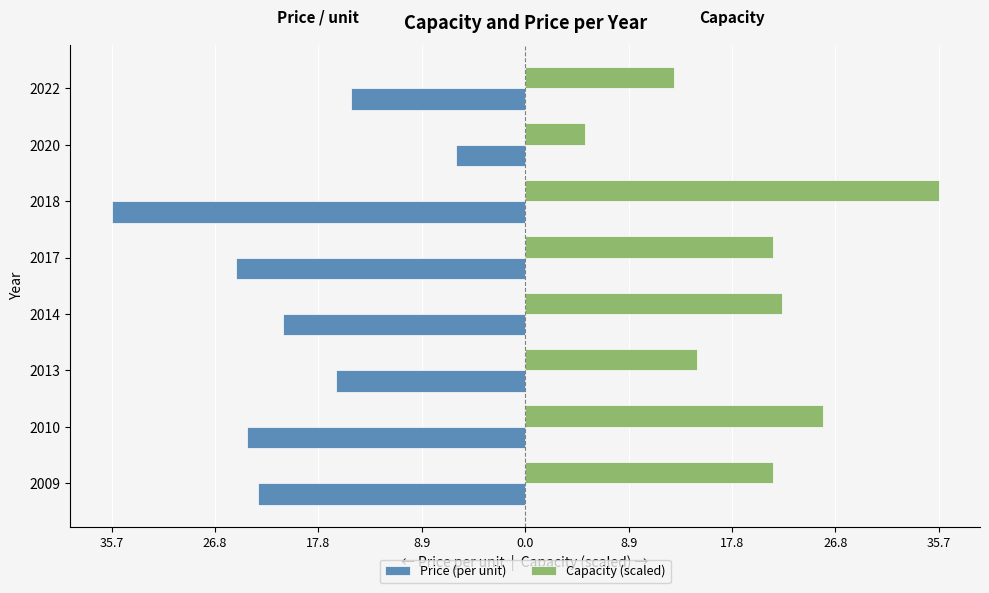

List the series in order of their overall mean, highest first.

Capacity (scaled), Price (per unit)